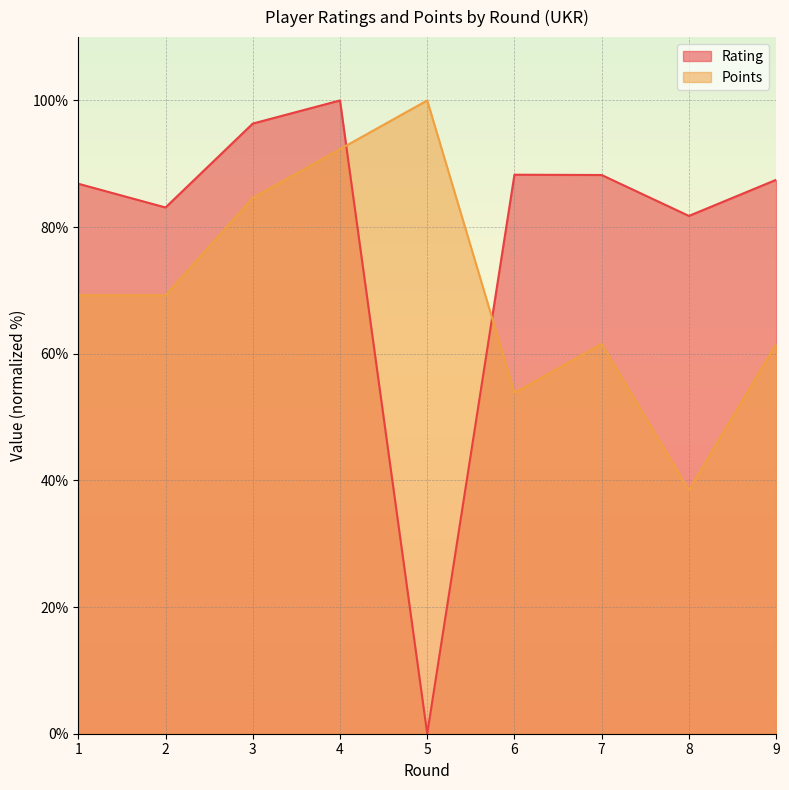

Where is Rating nearest to the value 50?

8